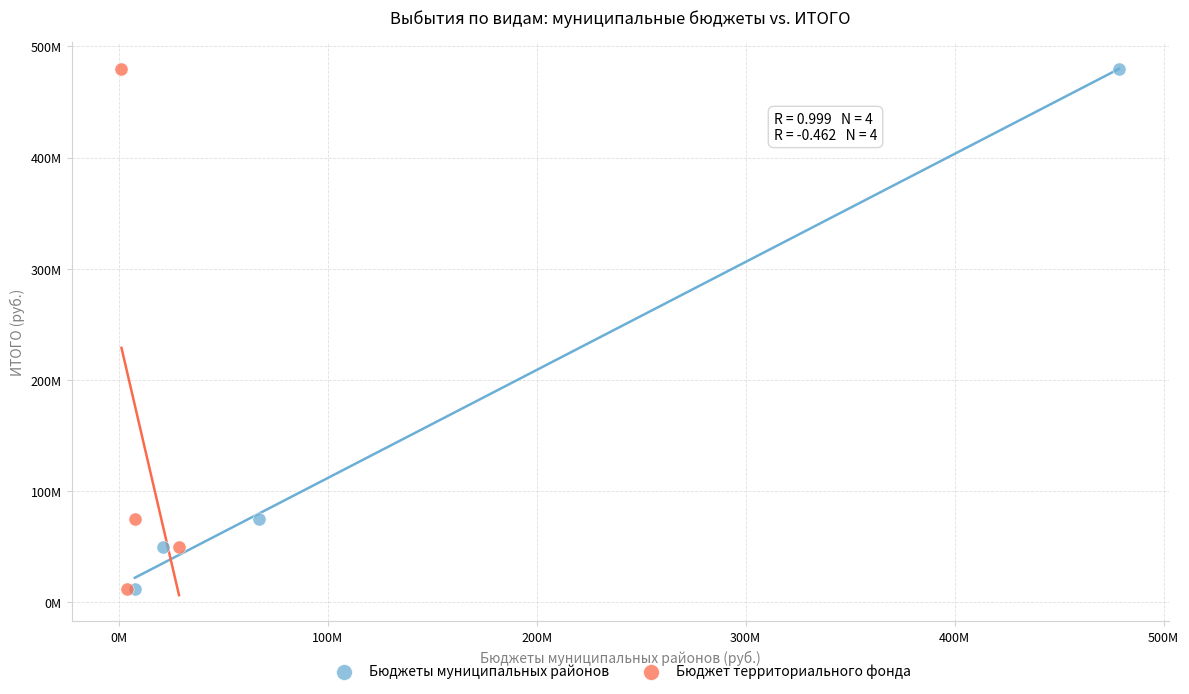

What are all the series names shown in the legend?

Бюджеты муниципальных районов, Бюджет территориального фонда